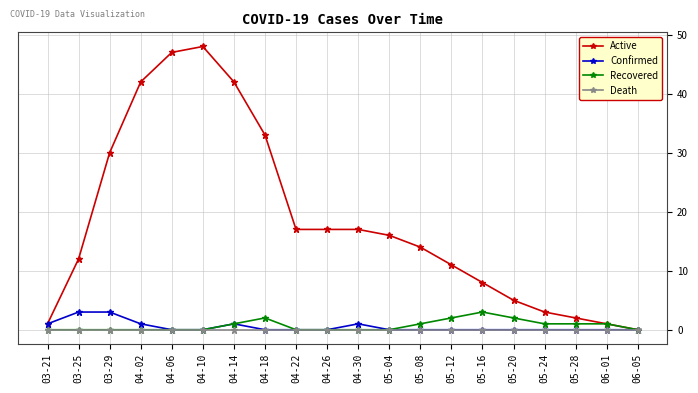

Which series has the largest total across all categories?

Active